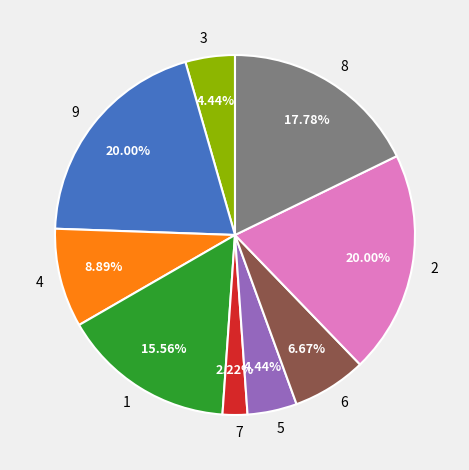

To the nearest percent, what is the average slice percentage?

11%